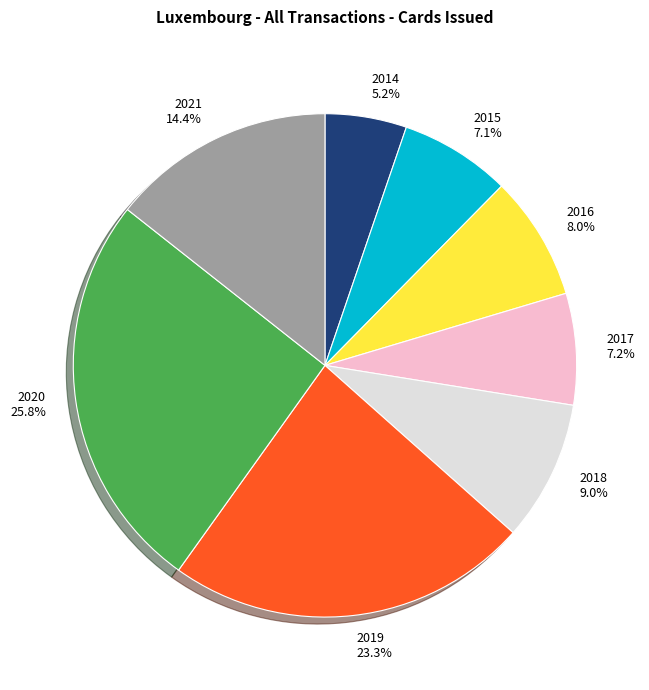

The 2019 slice represents 18% of the pie. True or false?

False